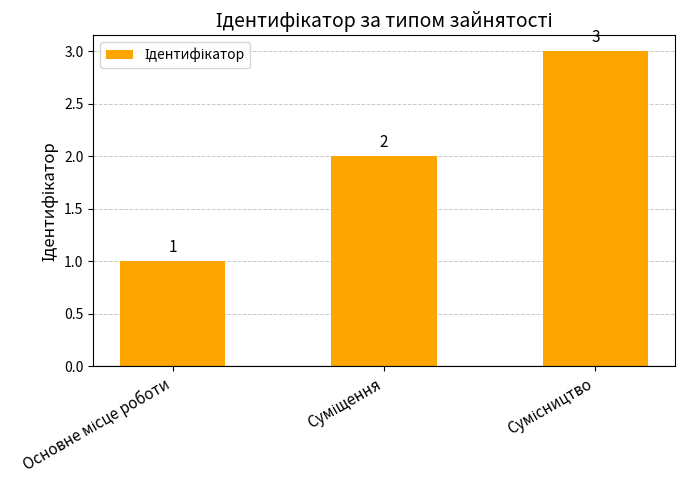

What is the smallest value displayed?

1